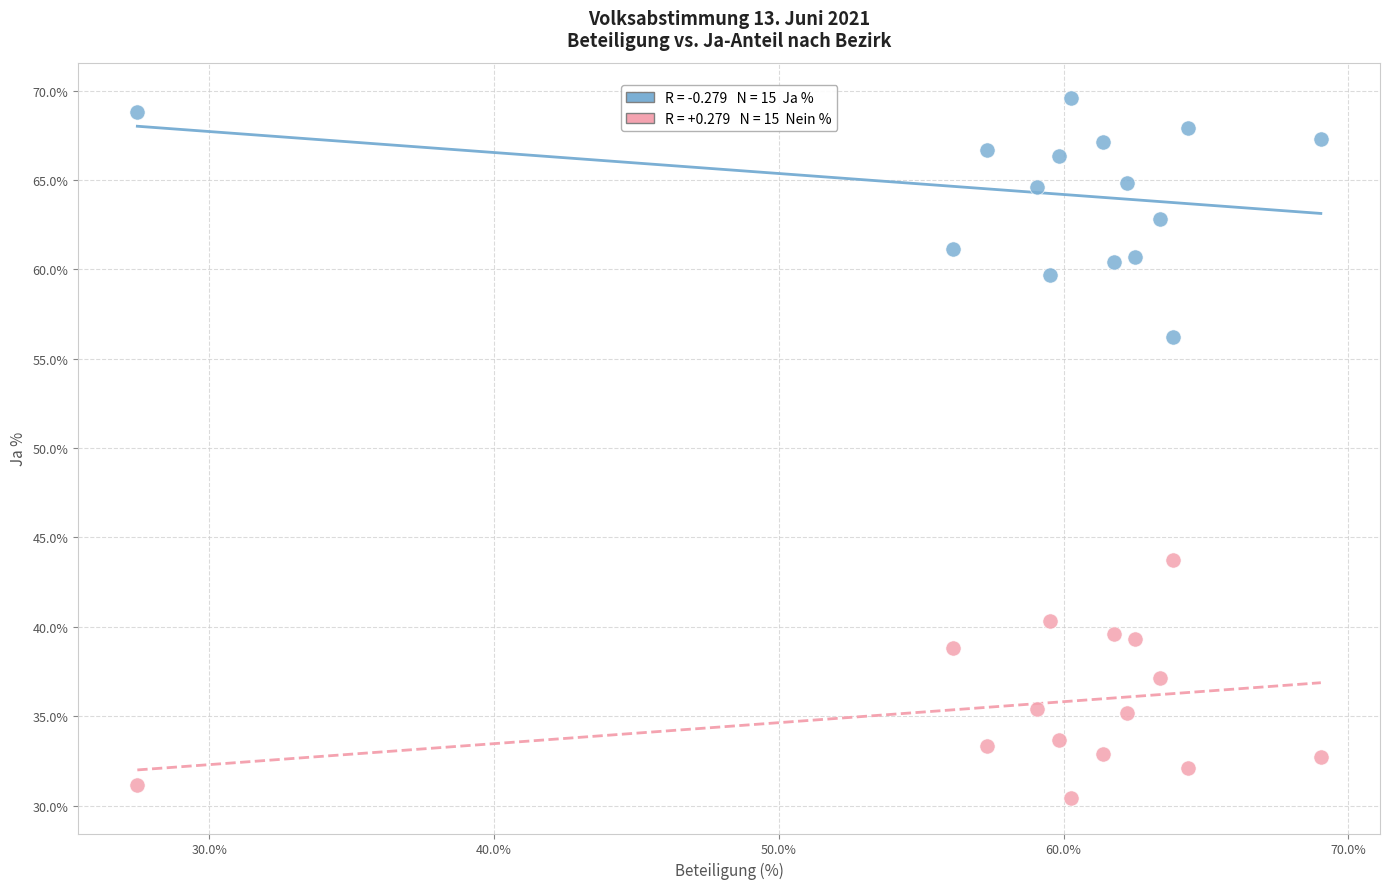

Across all data points, what is the range of Y values (max minus min)?

39.2